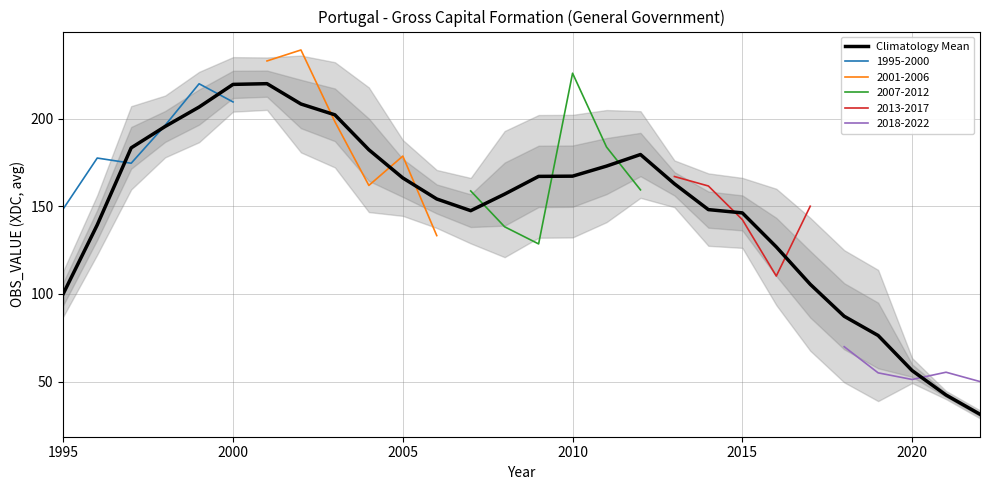

Does the chart display data point markers on the line(s)?

No